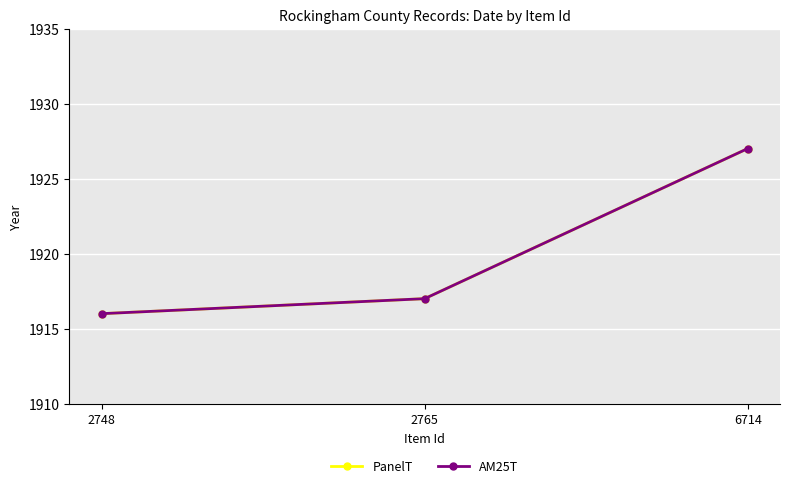

Does the chart have visible grid lines?

Yes